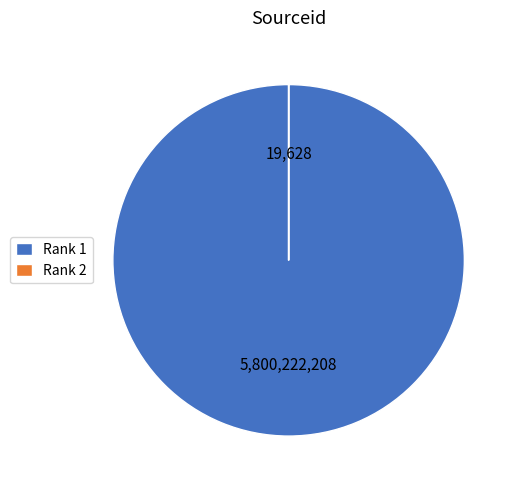

Which slice represents more than half of the pie?

Rank 1